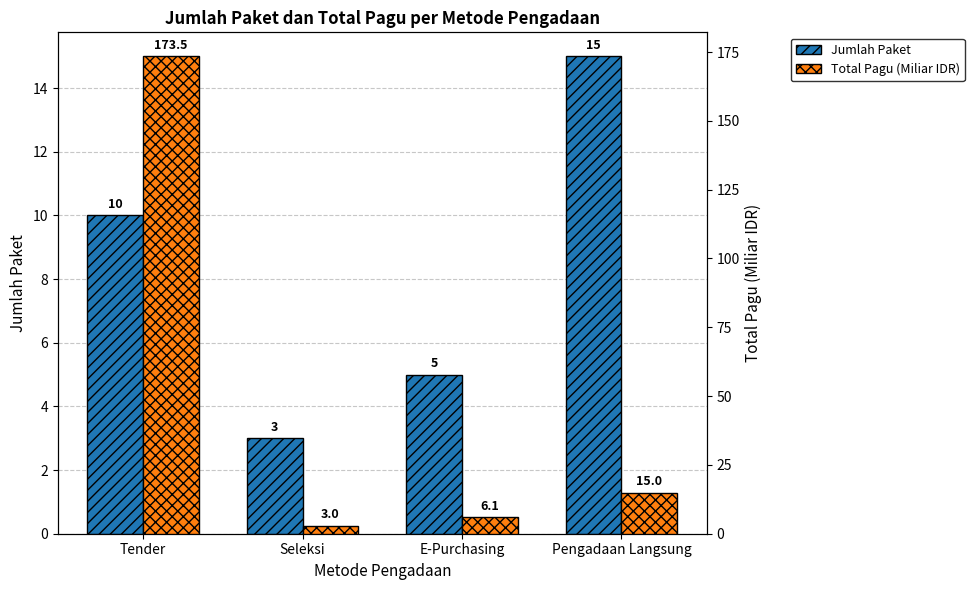

What is the sum of all Total Pagu (Miliar IDR) values?

197.6